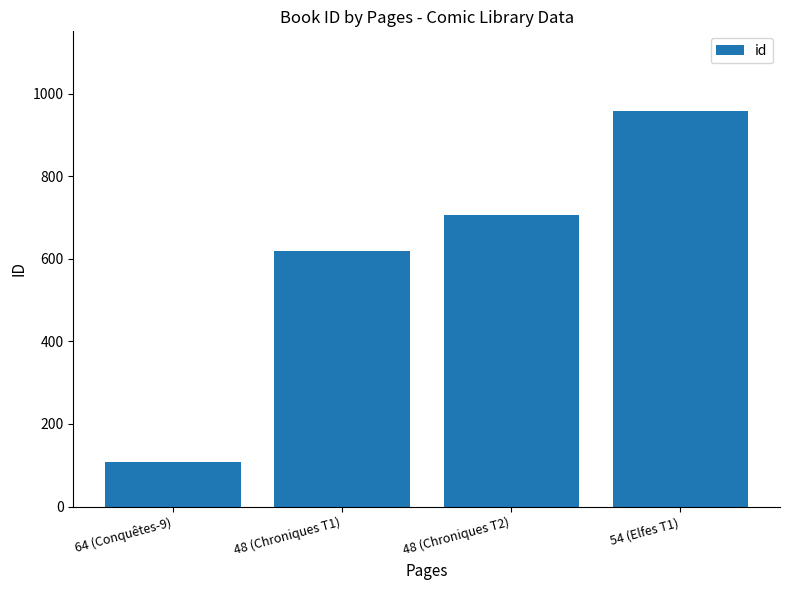

What is the ratio of the value at 54 (Elfes T1) to the value at 64 (Conquêtes-9)?

8.9